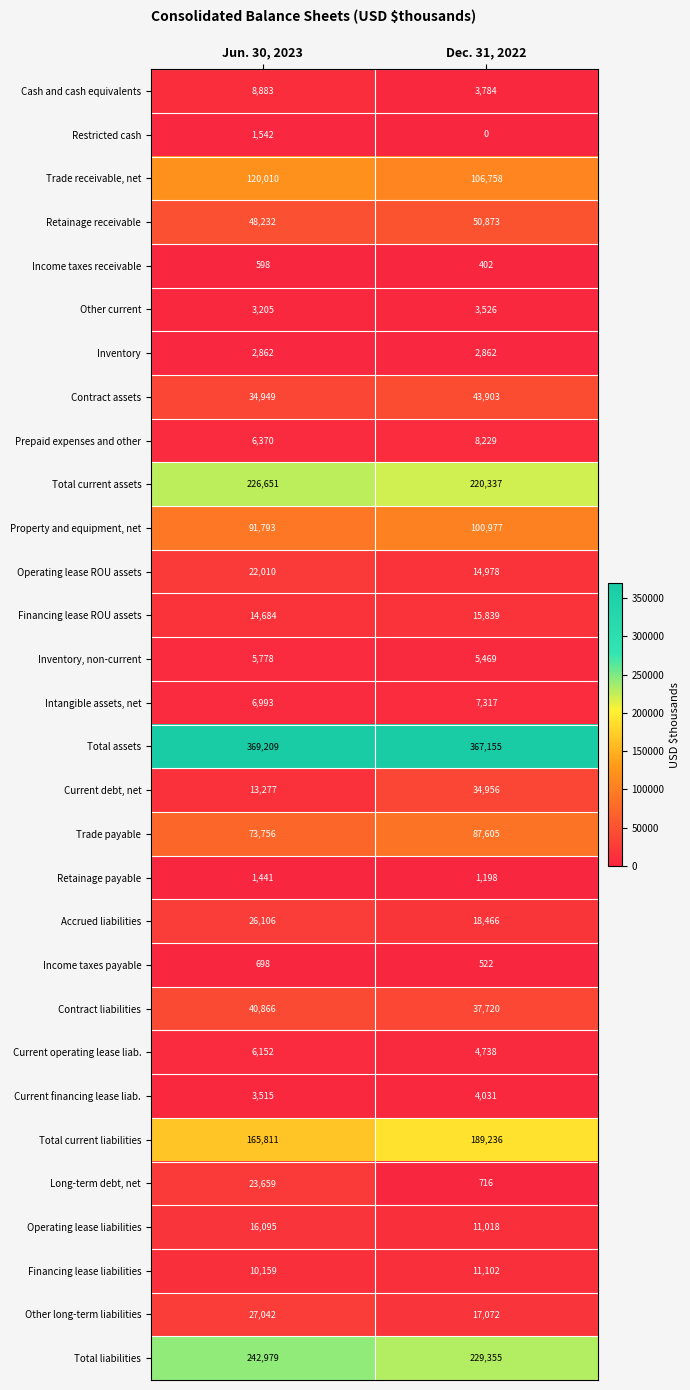

At which label is Current financing lease liab. closest to 3773?

Jun. 30, 2023